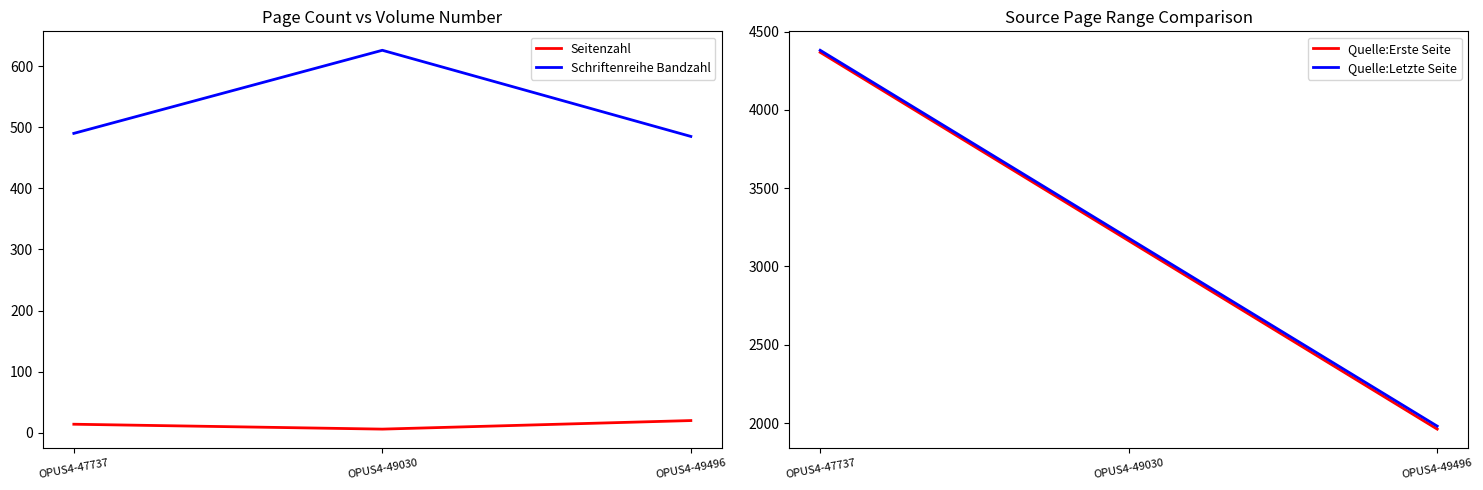

The value of Schriftenreihe Bandzahl at OPUS4-49496 is 485. True or false?

True